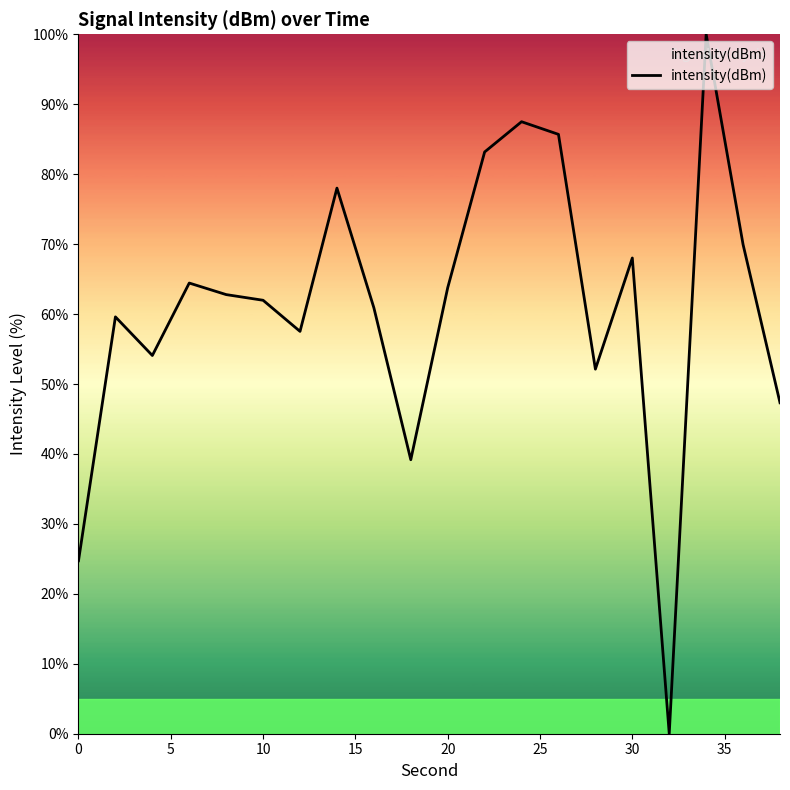

What is the difference between the maximum and minimum values?

100.0